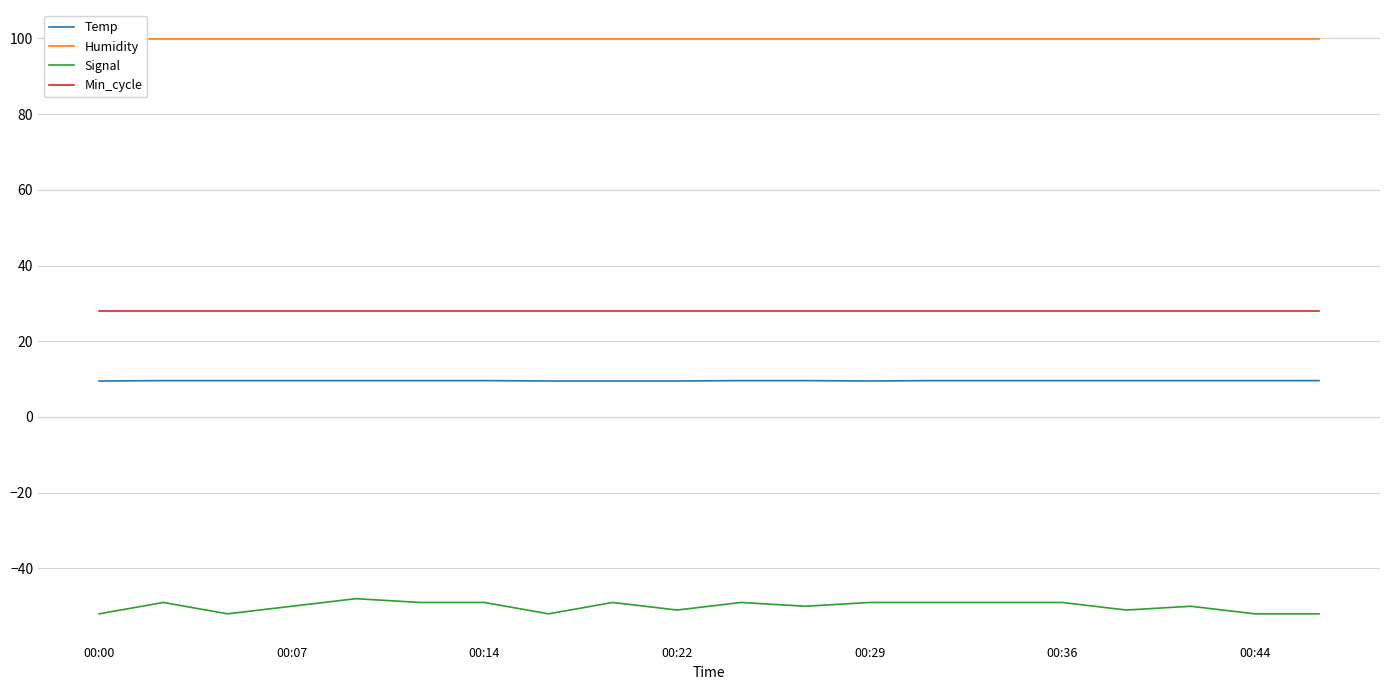

True or false: Signal and Min_cycle intersect in this chart.

False